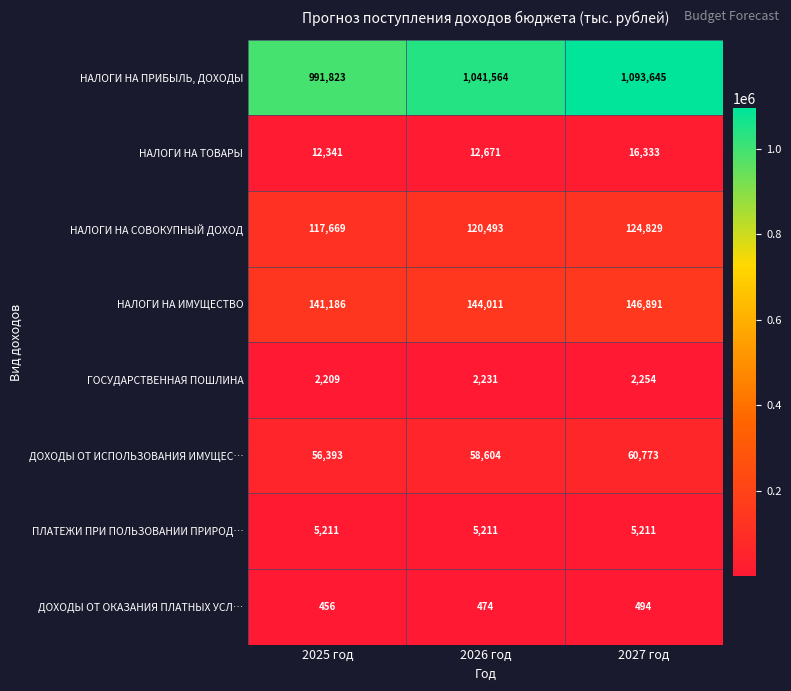

What is the lowest value of the НАЛОГИ НА ИМУЩЕСТВО series?

141186